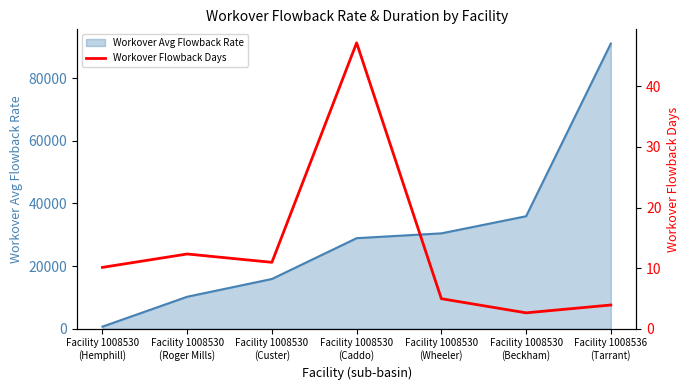

List the labels in order of value, smallest first.

Facility 1008530
(Beckham), Facility 1008536
(Tarrant), Facility 1008530
(Wheeler), Facility 1008530
(Hemphill), Facility 1008530
(Custer), Facility 1008530
(Roger Mills), Facility 1008530
(Caddo)